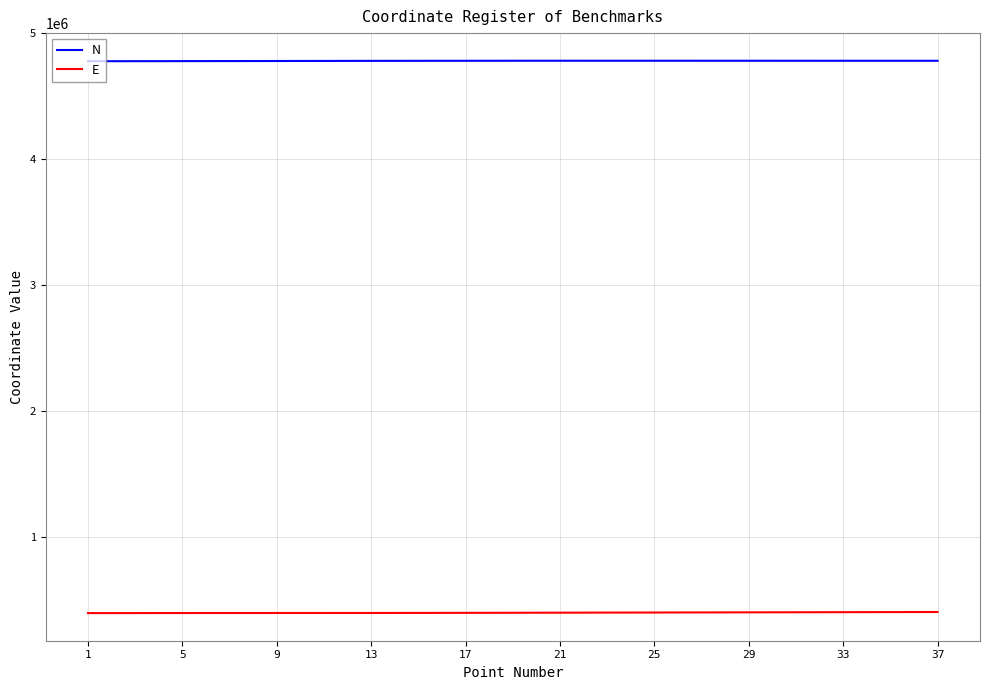

What is the sum of all E values?

14599755.5